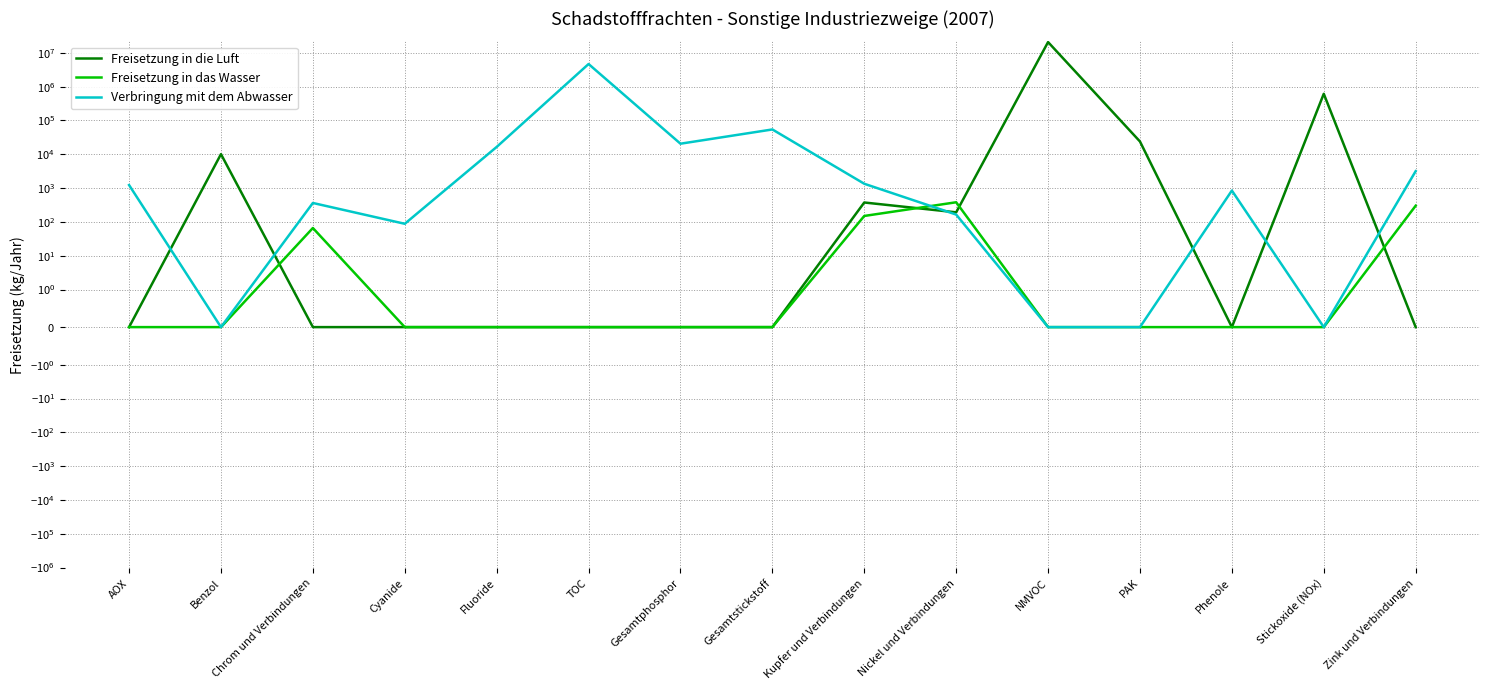

Rank the series at Fluoride from highest to lowest value.

Verbringung mit dem Abwasser, Freisetzung in die Luft, Freisetzung in das Wasser